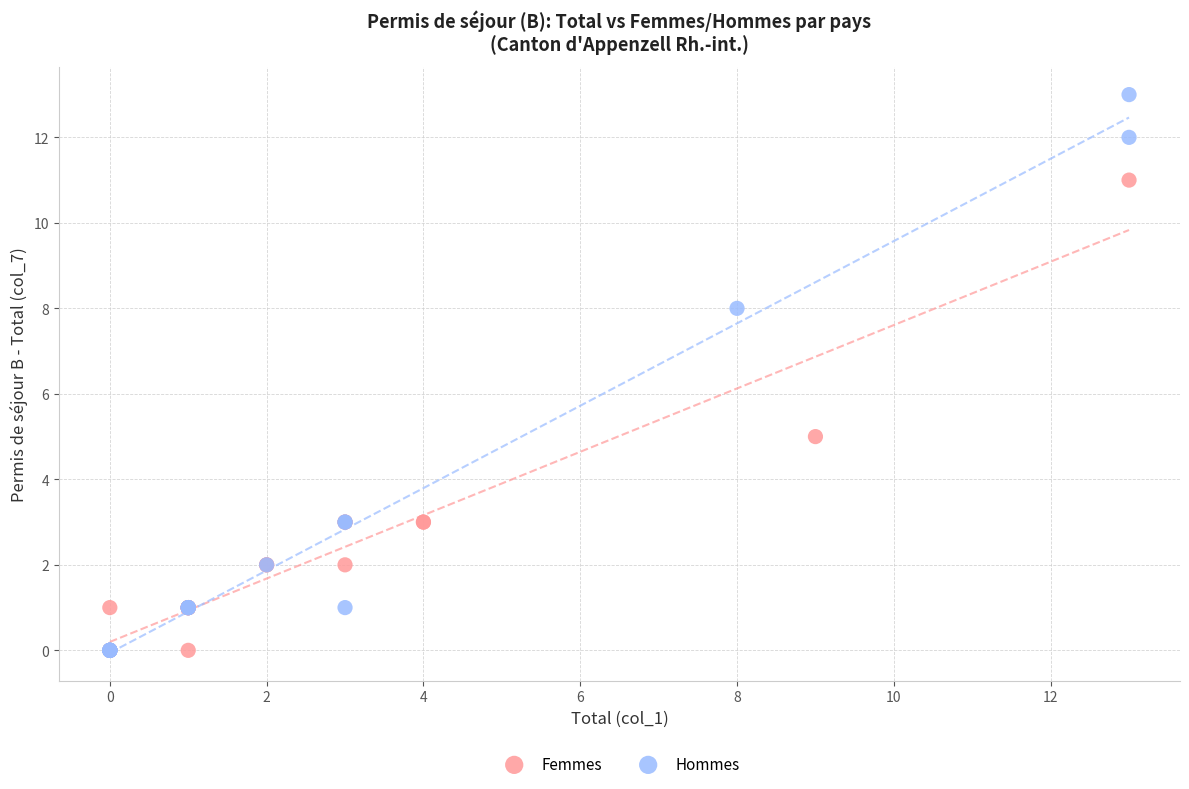

Which series reaches the maximum Y coordinate?

Hommes